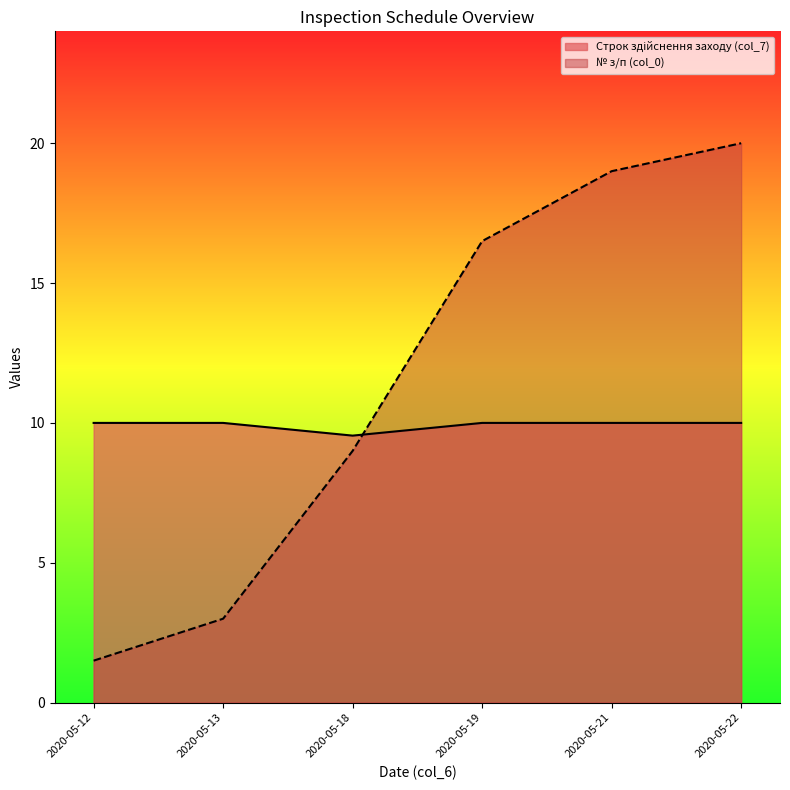

What is the smallest value displayed?

1.5